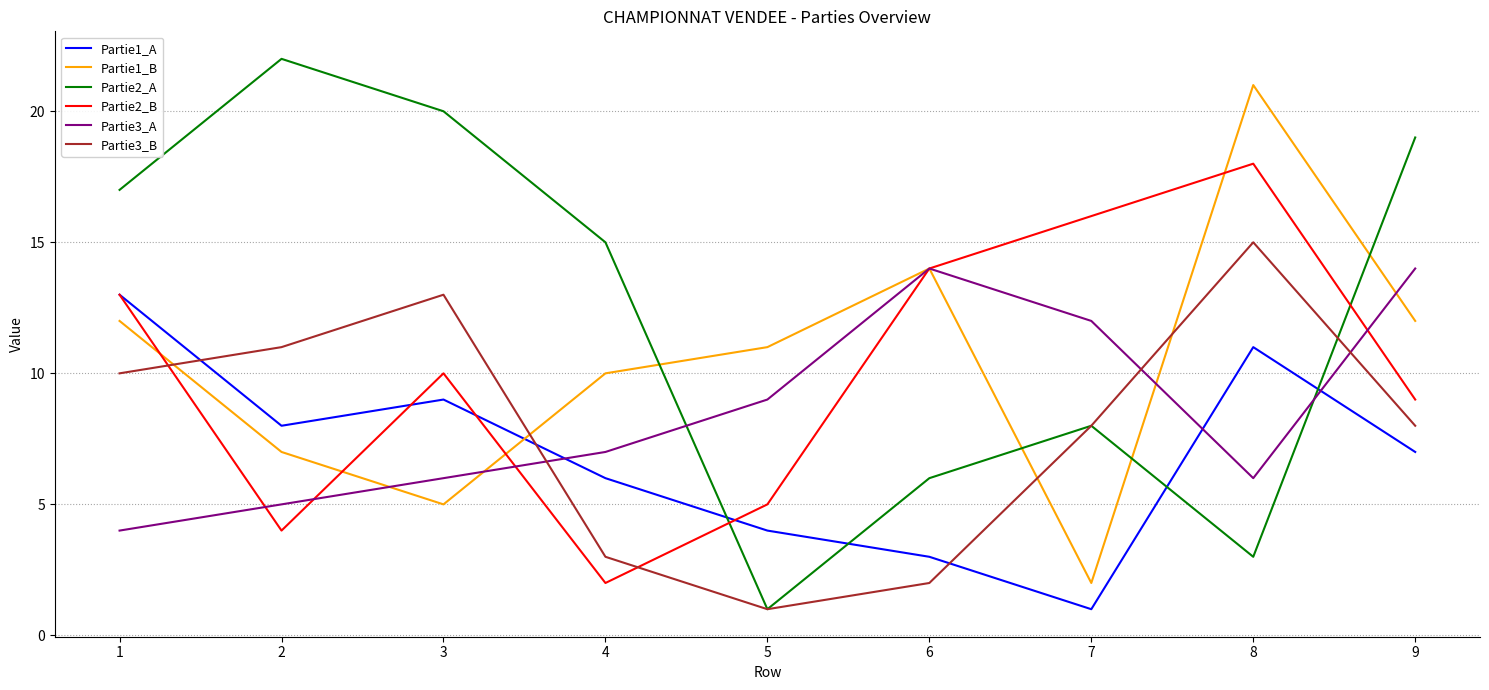

At which category is the sum across all series the highest?

8